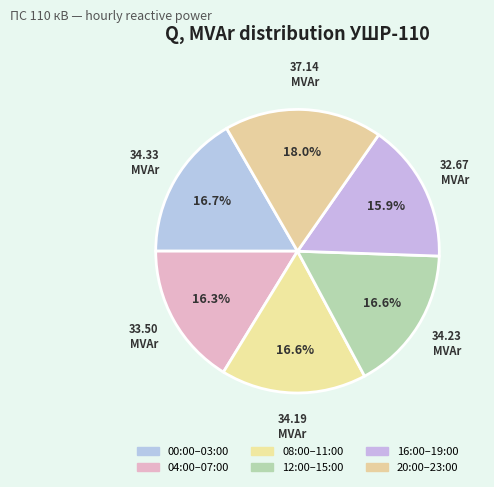

How many segments does this pie chart have?

6